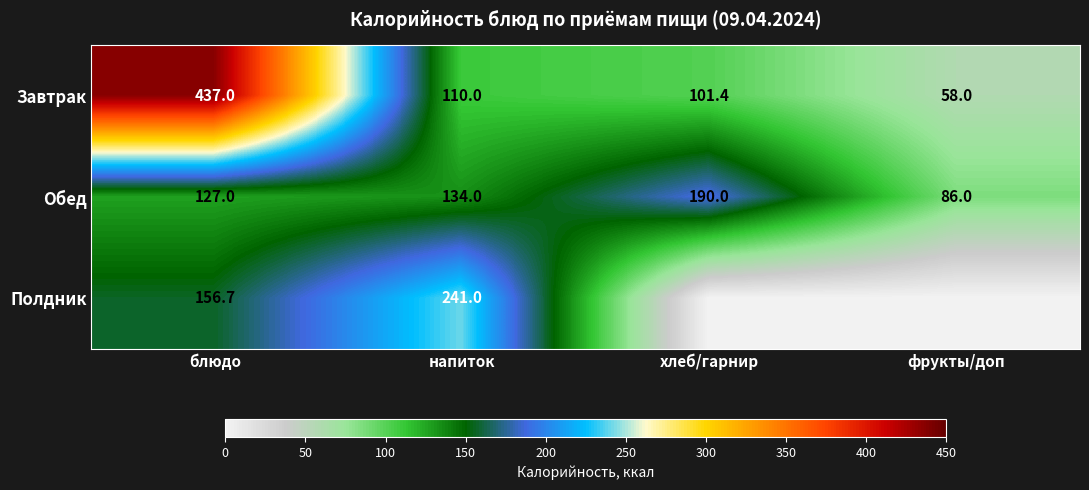

At напиток, list the series in order from smallest to largest.

Завтрак, Обед, Полдник